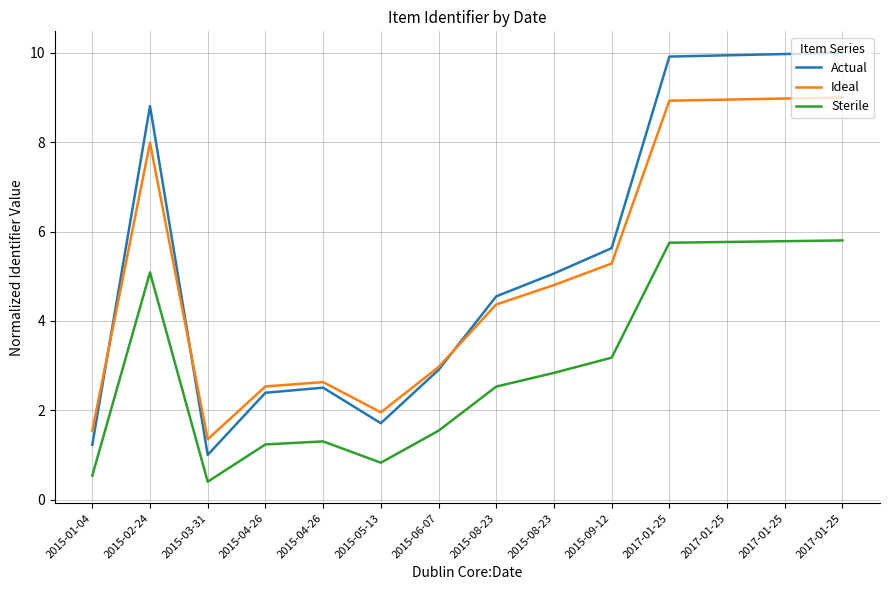

True or false: Sterile has more than 1 interior local peaks.

True